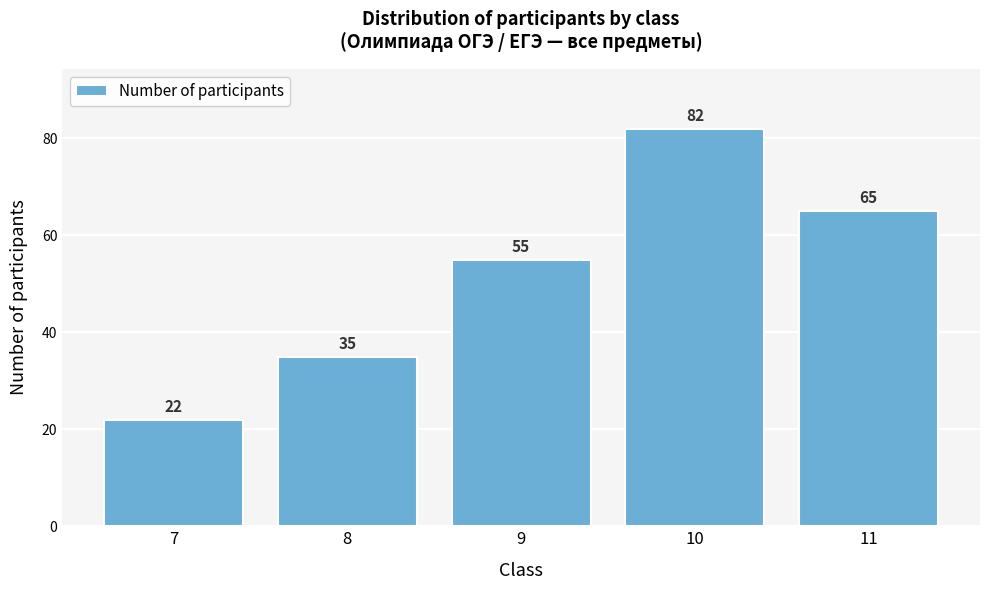

Reading left to right, list all the values displayed in this chart.

7=22	8=35	9=55	10=82	11=65